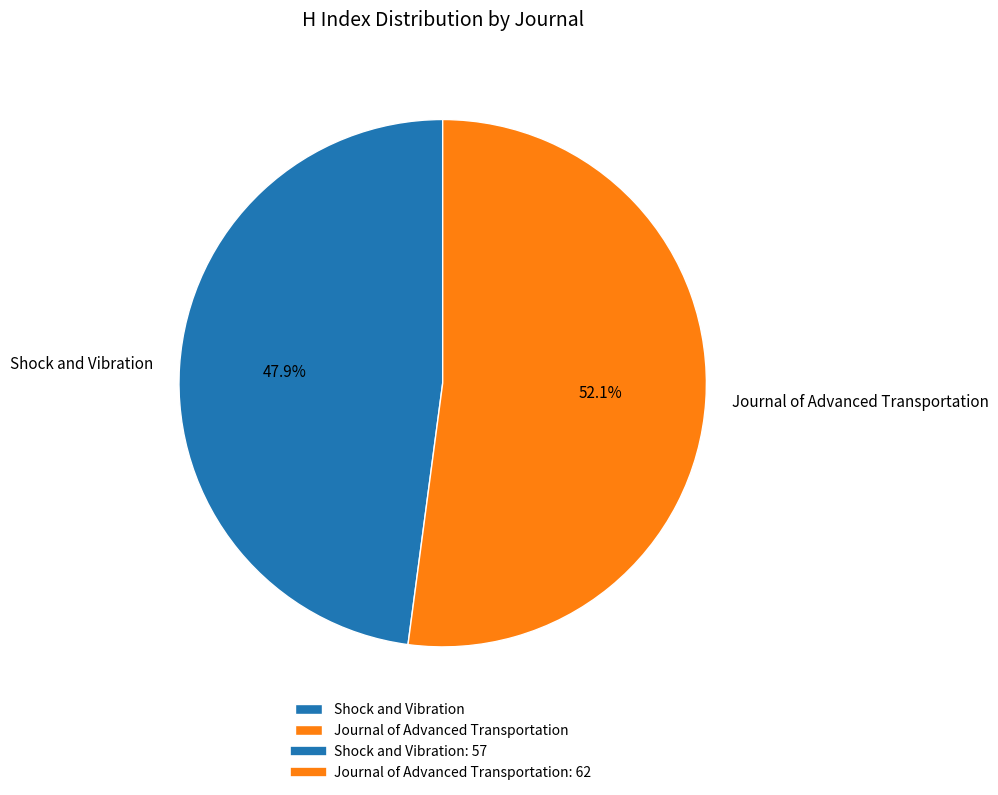

What percentage is the Shock and Vibration slice, to the nearest percent?

48%